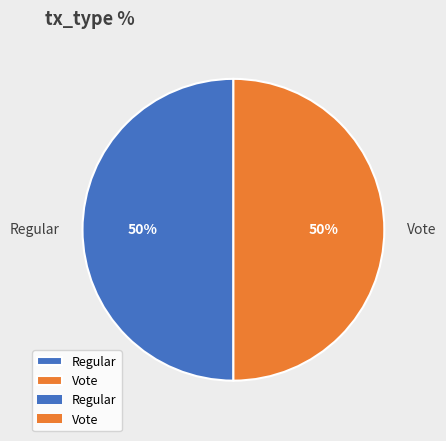

What percentage is the Vote slice, to the nearest percent?

50%